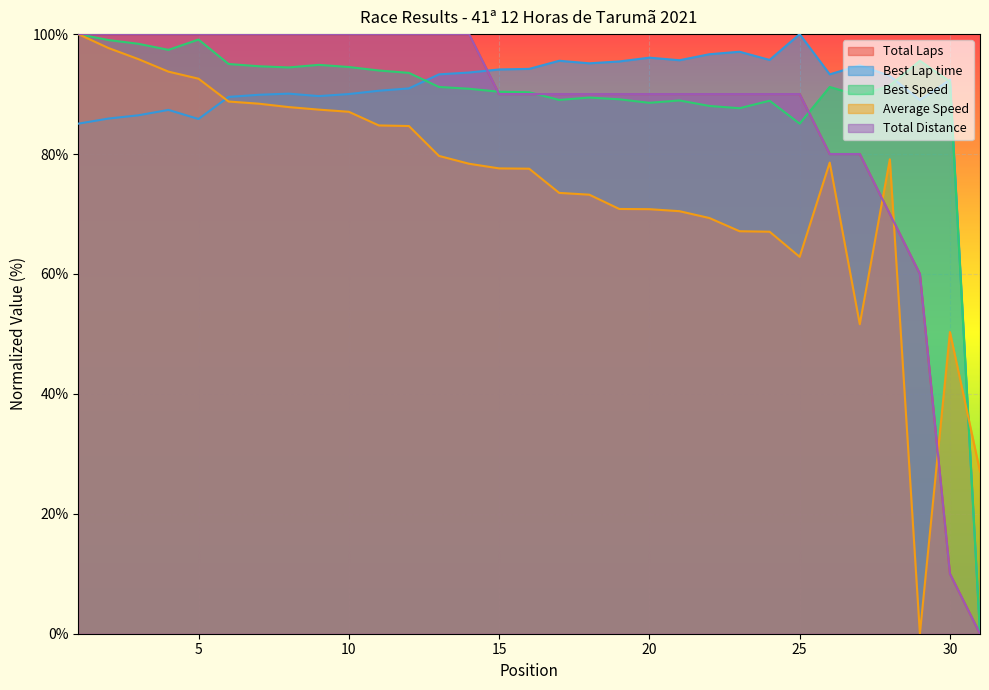

True or false: Total Laps and Best Speed cross at least once.

True